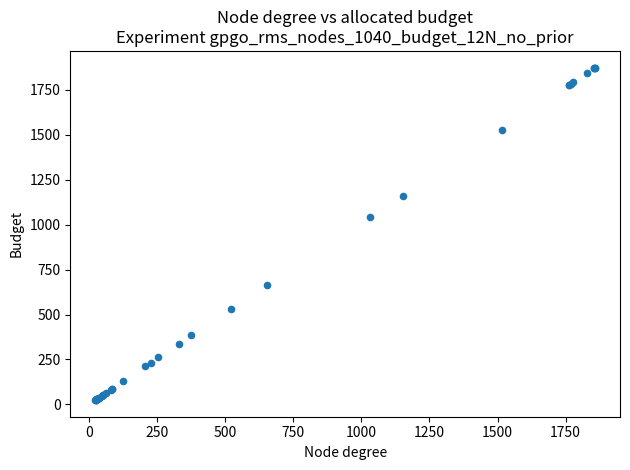

What Y value in the scatter plot is closest to 949?

1042